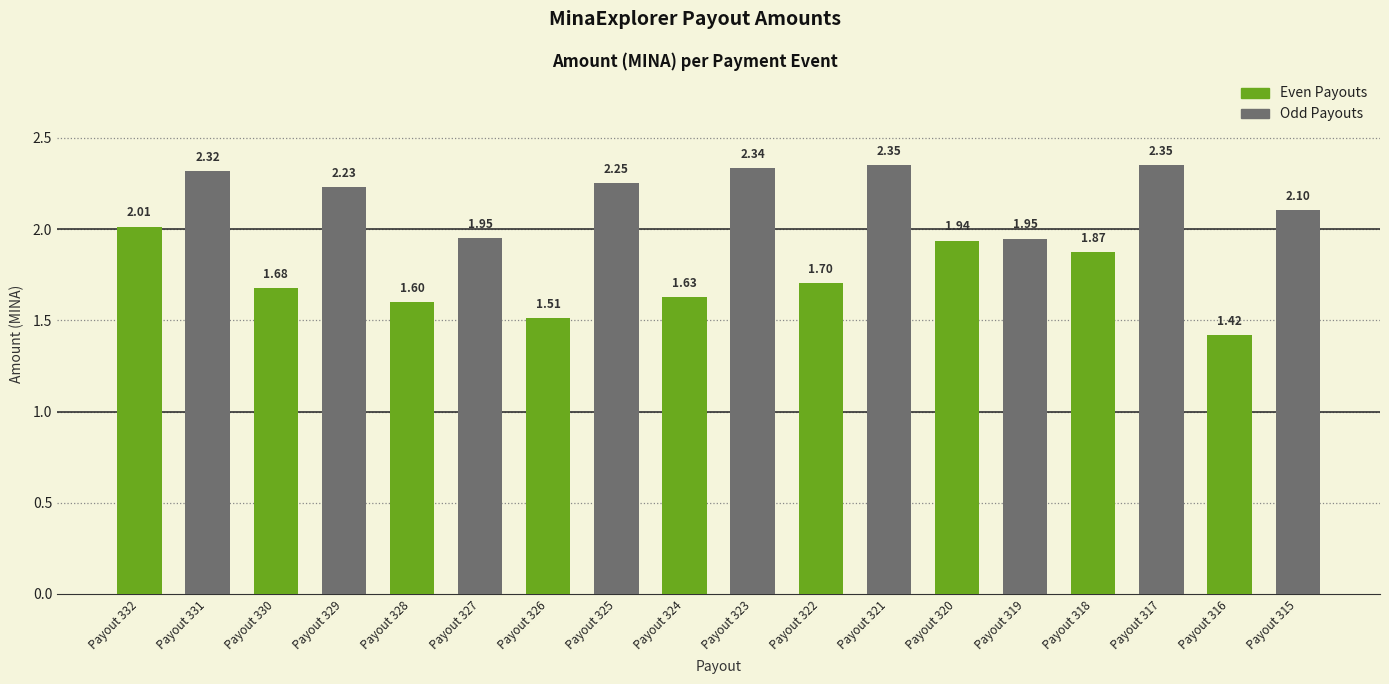

List the labels in order of Even Payouts value, largest first.

Payout 332, Payout 320, Payout 318, Payout 322, Payout 330, Payout 324, Payout 328, Payout 326, Payout 316